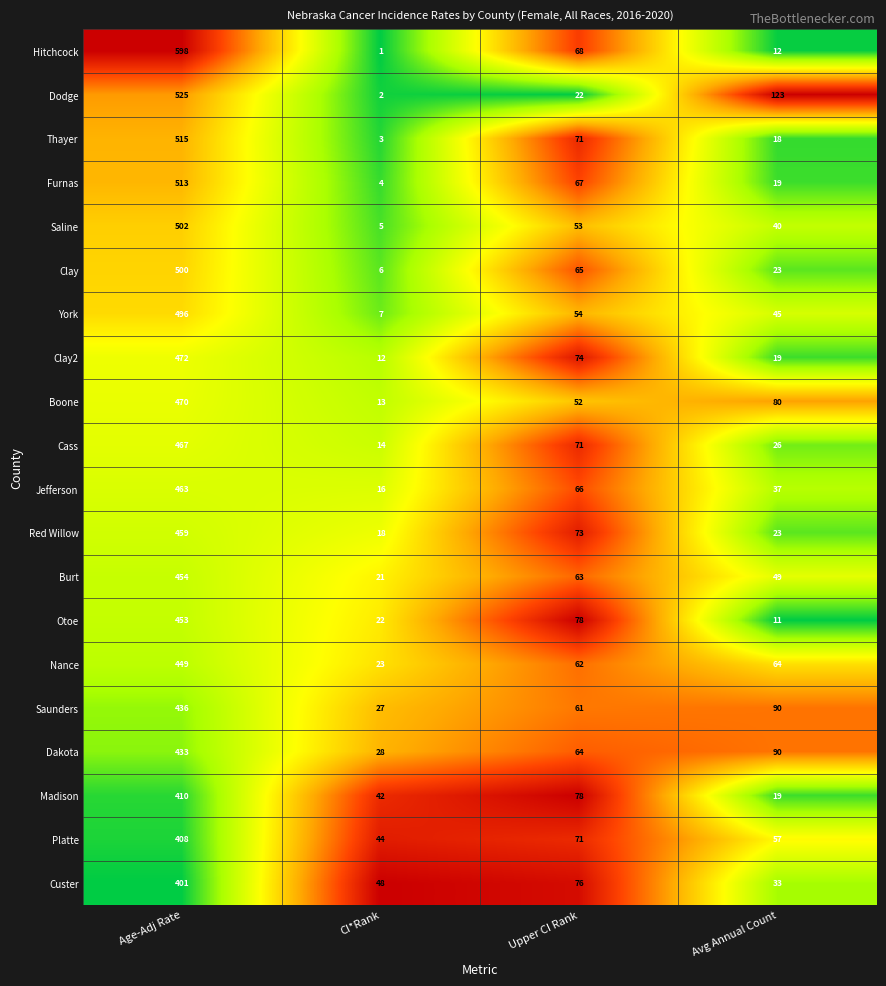

At CI*Rank, list the series in order from largest to smallest.

Custer, Platte, Madison, Dakota, Saunders, Nance, Otoe, Burt, Red Willow, Jefferson, Cass, Boone, Clay2, York, Clay, Saline, Furnas, Thayer, Dodge, Hitchcock